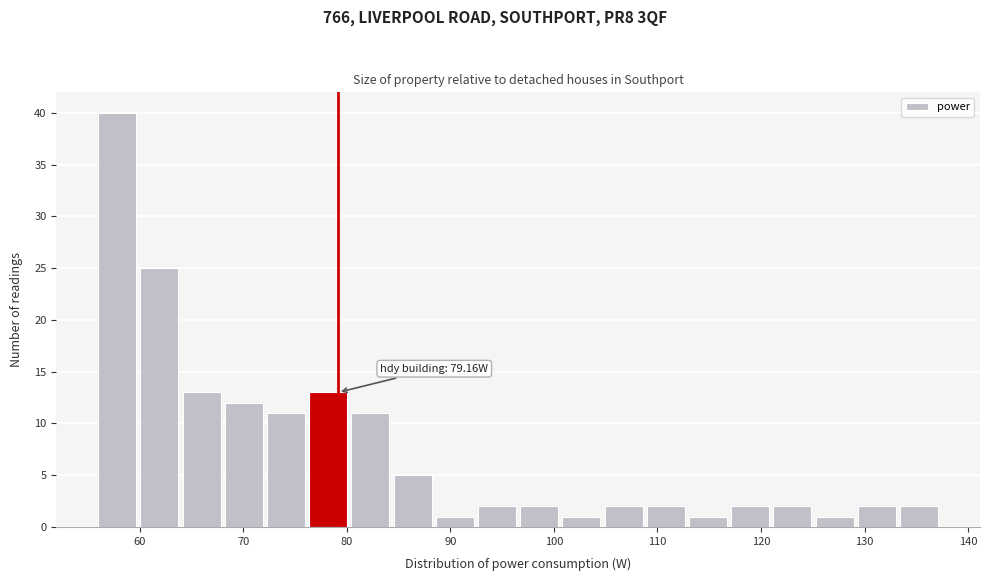

Which range on the x-axis has the tallest bar?

56 to 60